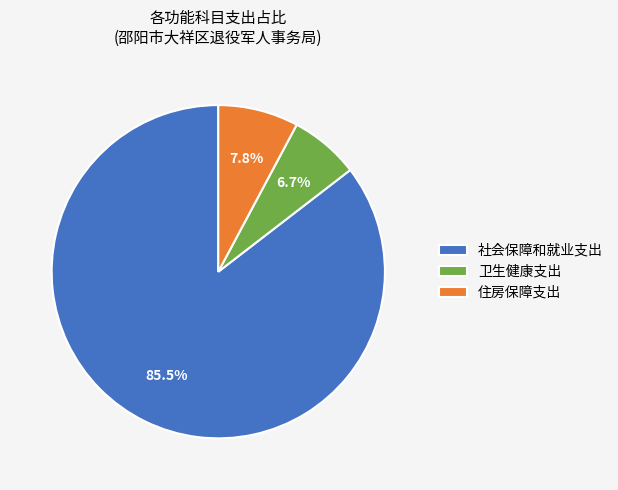

Between 卫生健康支出 and 社会保障和就业支出, which is larger?

社会保障和就业支出